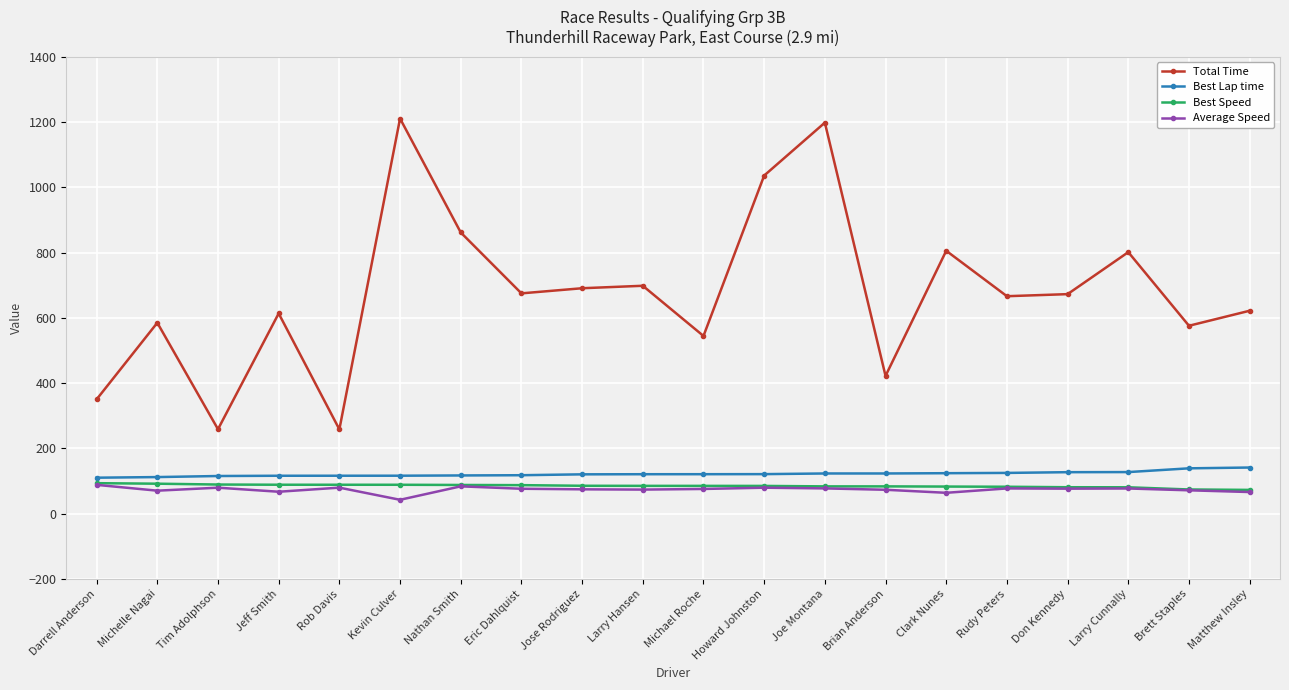

The value of Total Time at Rob Davis is 76.6. True or false?

False